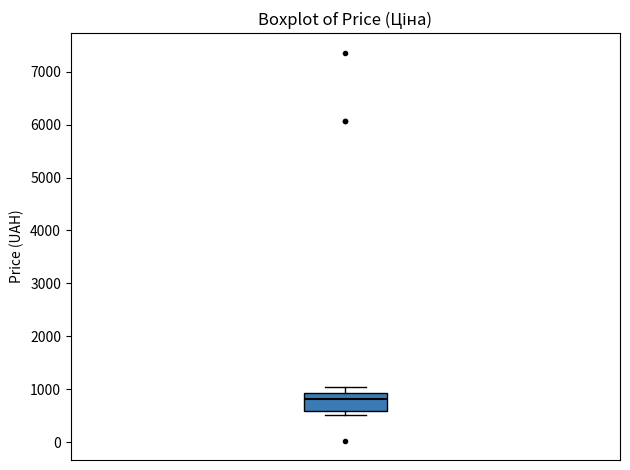

Read this box plot against the y-axis: the position of the median line, the range covered by the box, and the ends of both whiskers. The values are not printed on the chart, so give them approximately, as read against the axis.

median 800, box 600 to 900, whiskers 500 to 1000